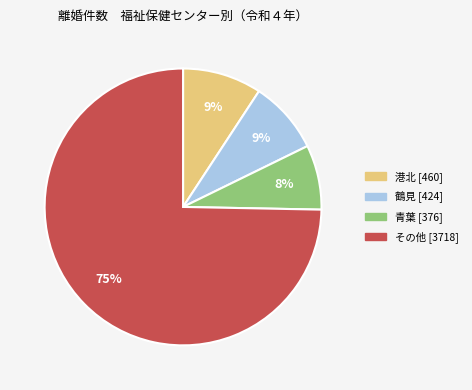

Is there any slice that represents more than half of the pie?

Yes